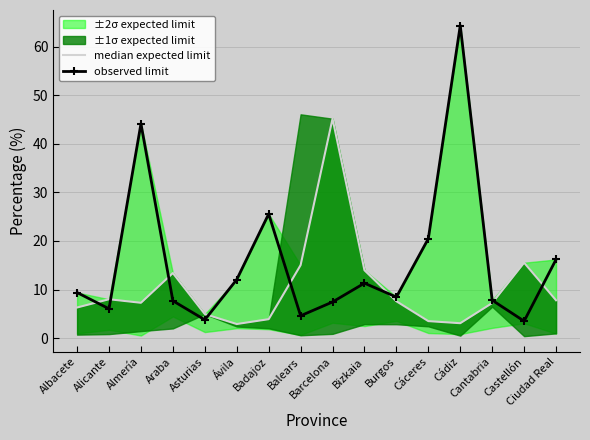

What is the value of the median expected limit point at the 16th from the left?

7.8